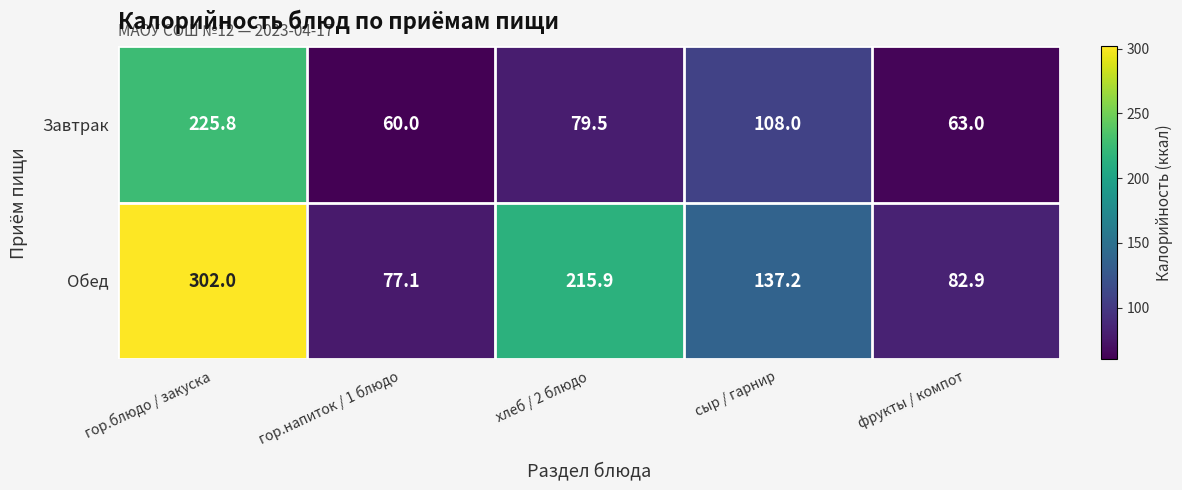

What is the sum of all Завтрак values?

536.3